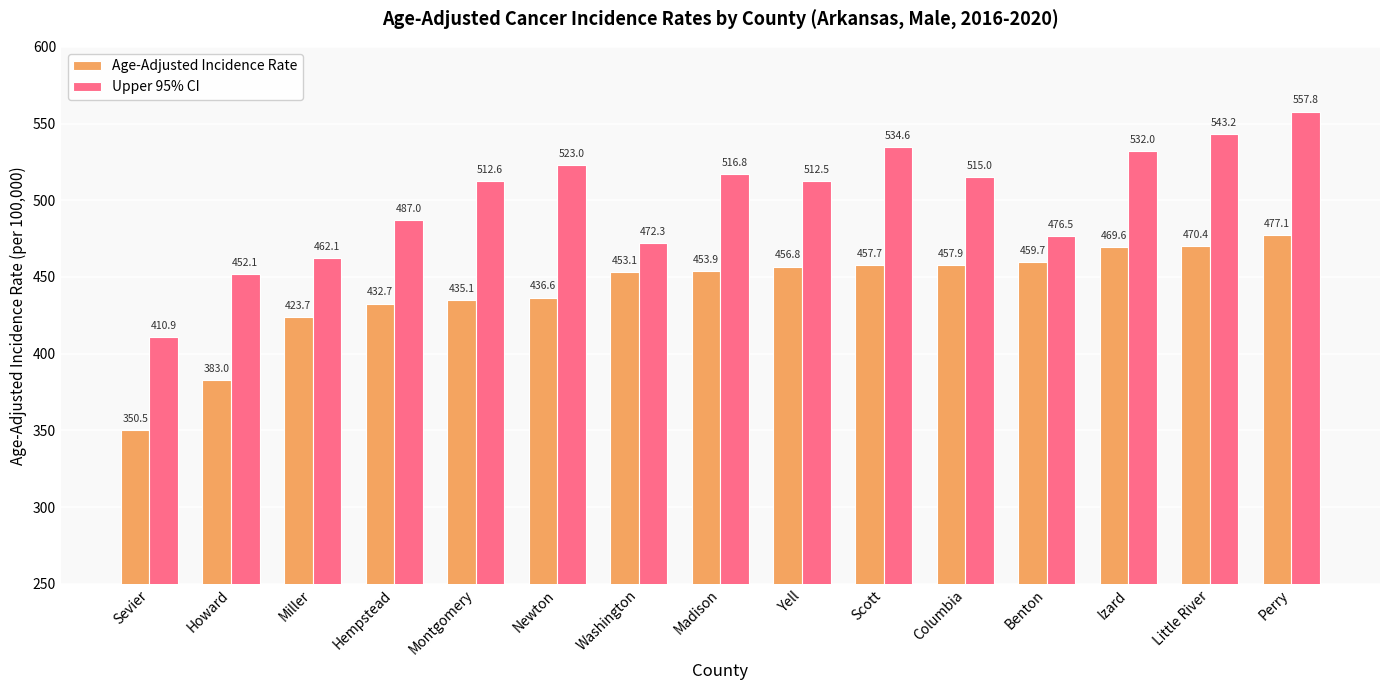

The Upper 95% CI series shows 327.1 at Madison. True or false?

False